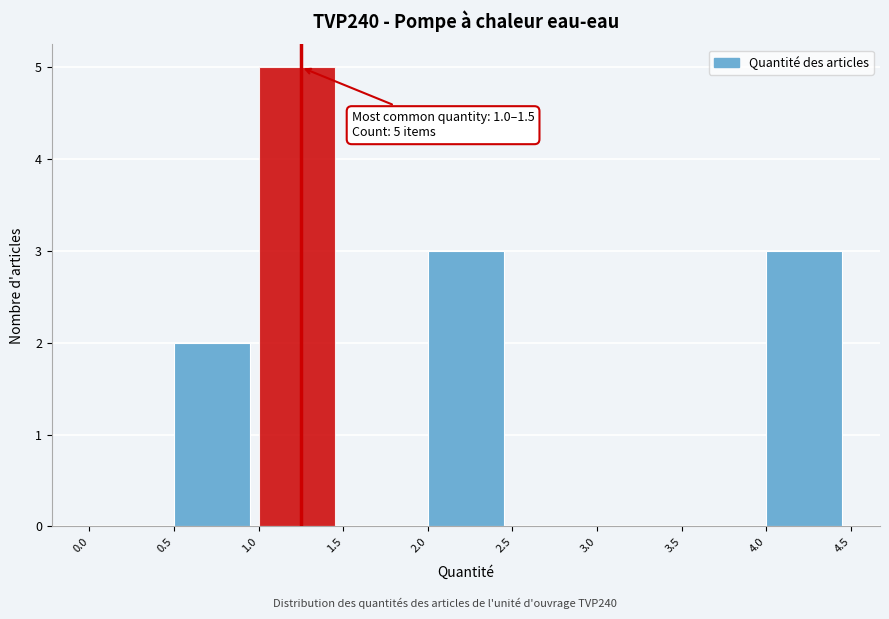

Which range on the x-axis has the tallest bar?

1.0 to 1.5